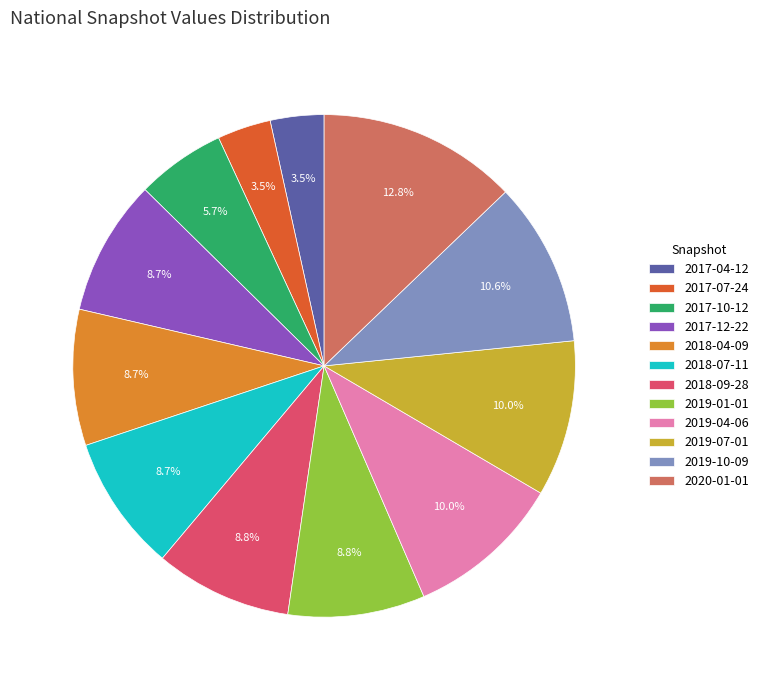

Does any single category account for the majority?

No